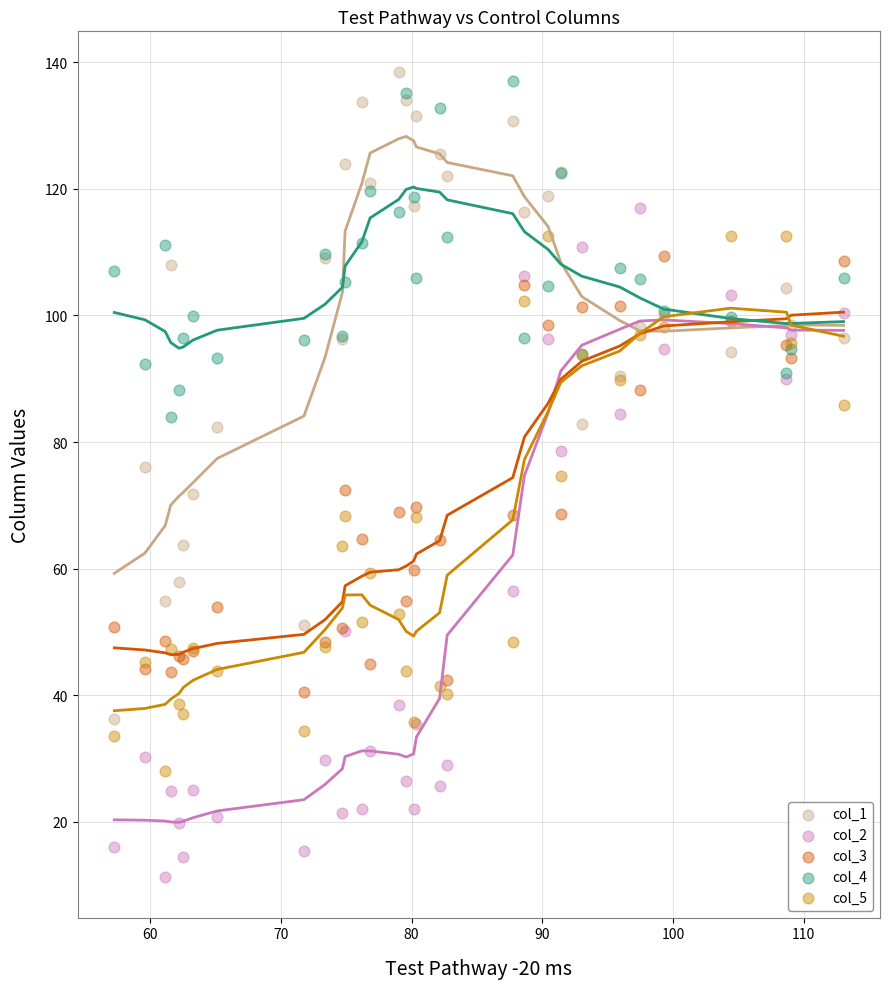

What is the X range (max minus min) for the scatter plot?

55.8